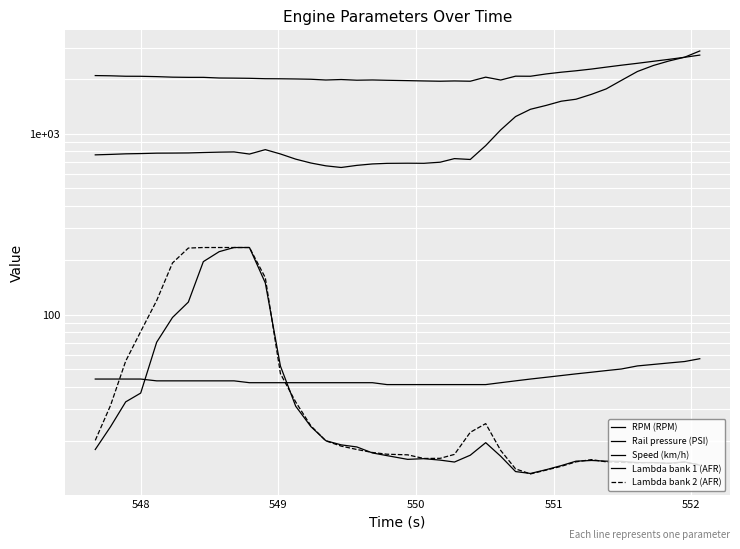

How many data points in Rail pressure (PSI) are less than 783?

20